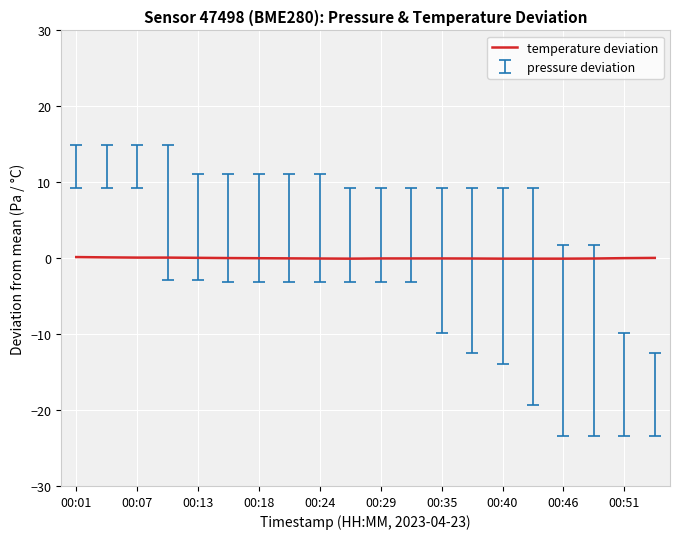

Count the number of categories in the chart.

20